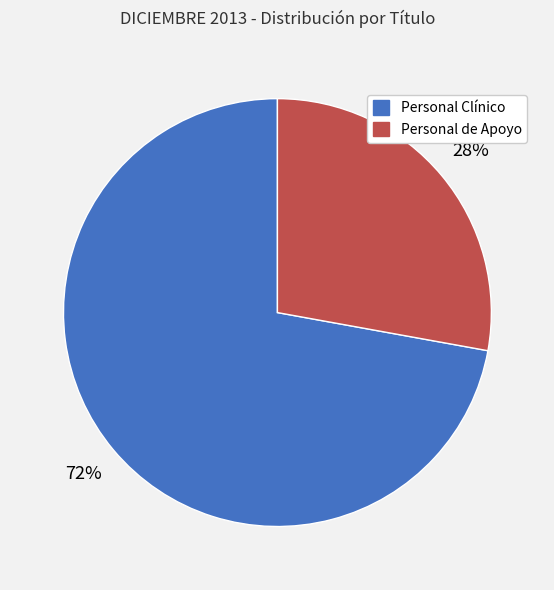

To the nearest percent, what is the difference between the largest and smallest slice percentages?

44%